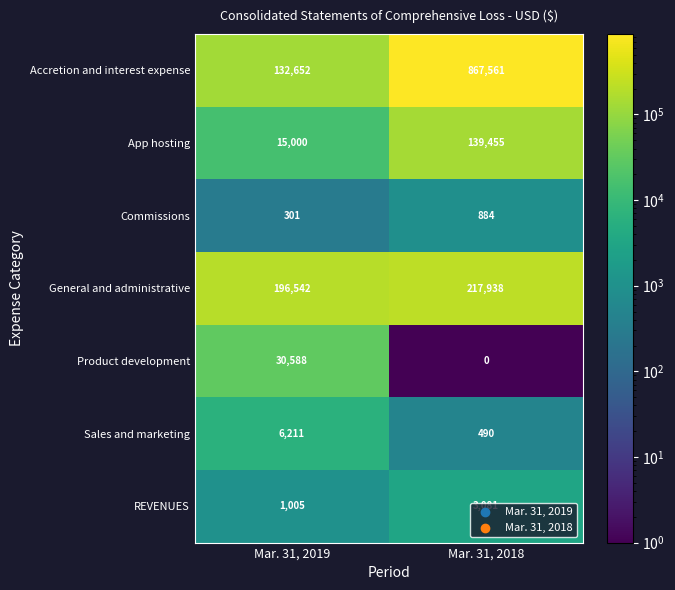

What is the difference between the highest and lowest values at Mar. 31, 2019?

196241